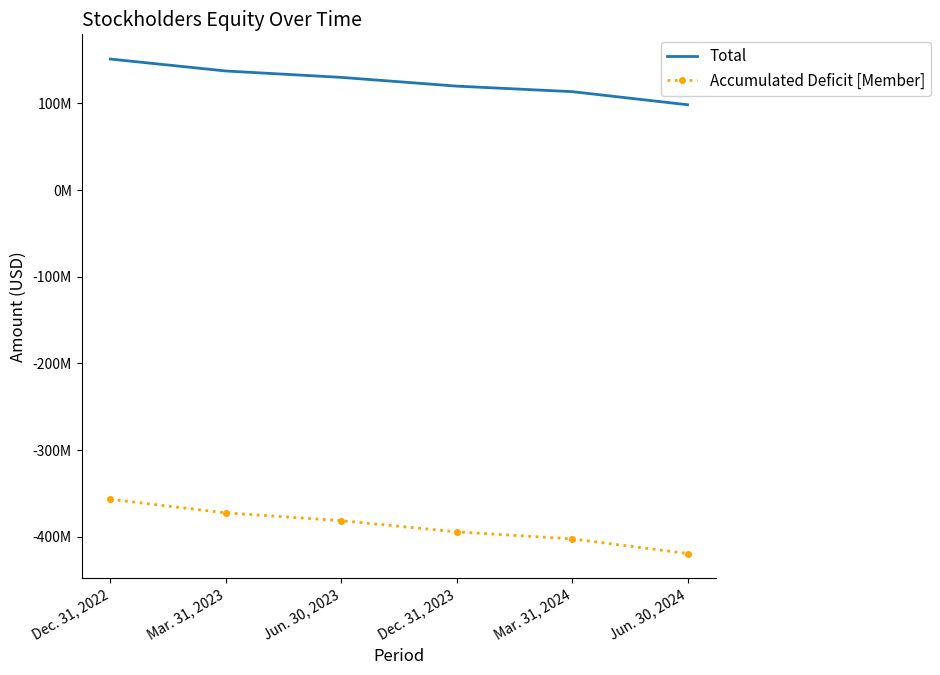

True or false: Total and Accumulated Deficit [Member] intersect in this chart.

False